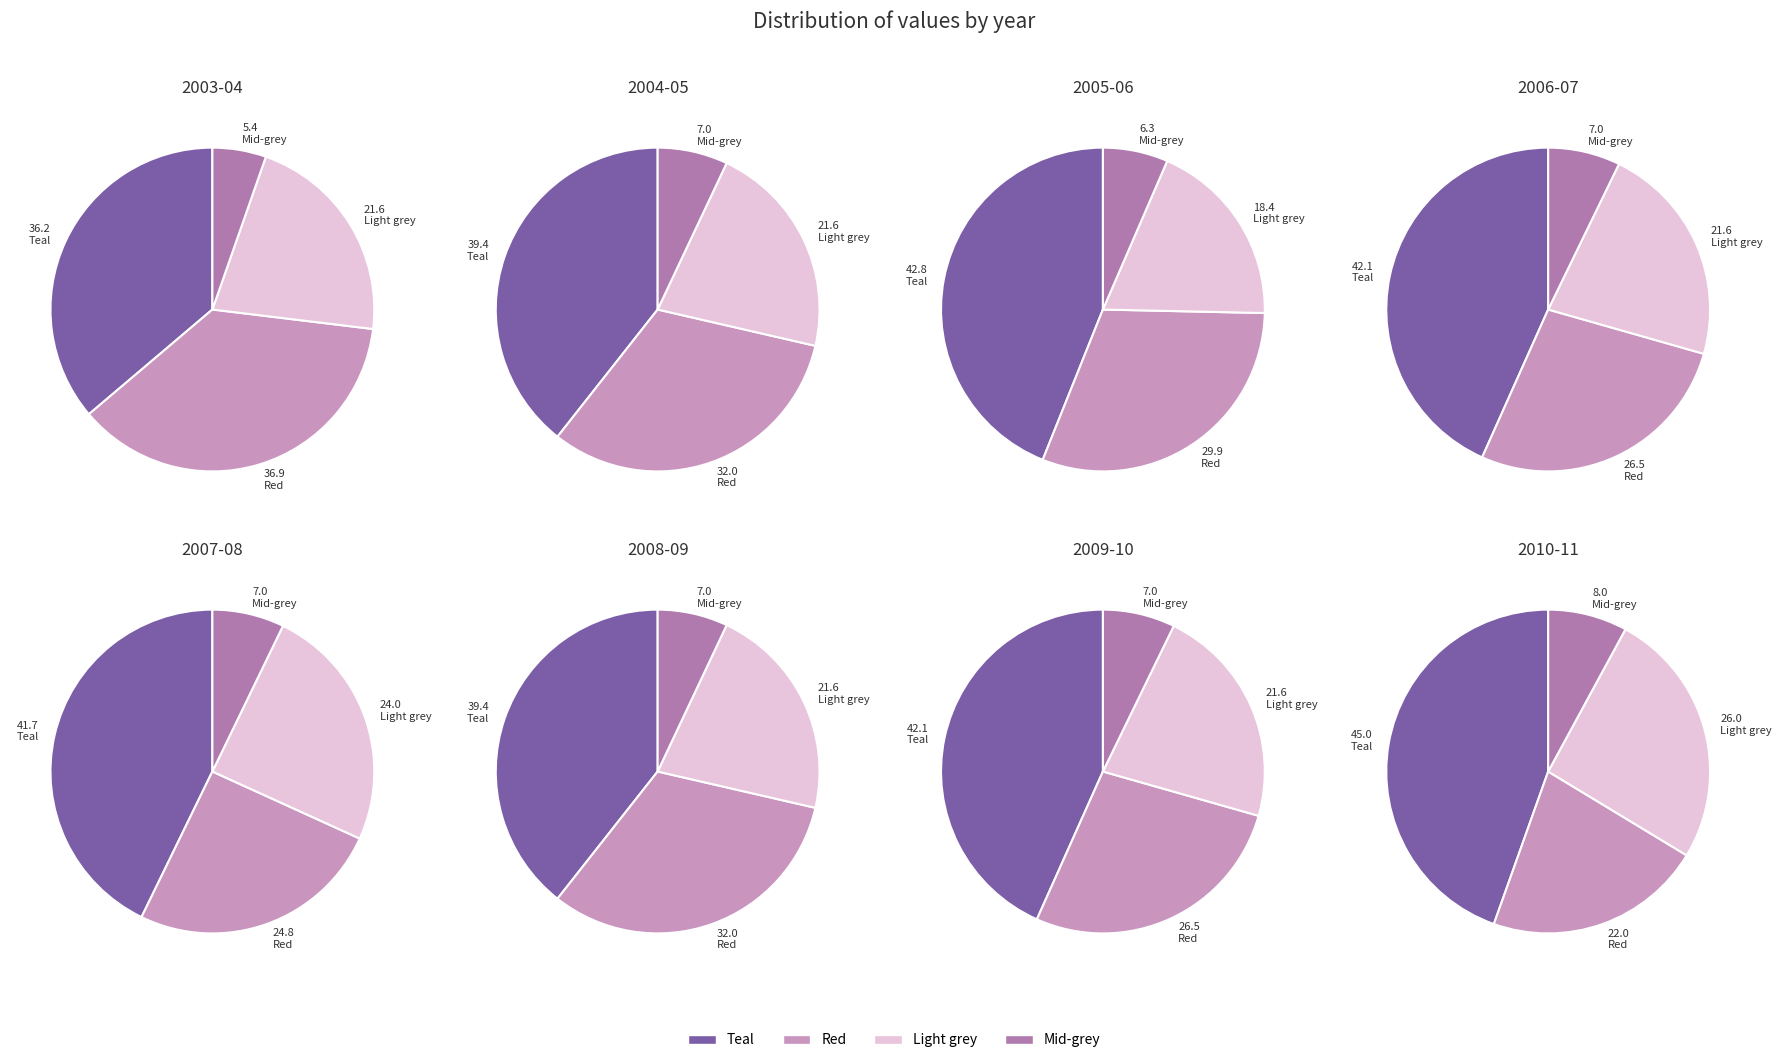

Rank the series by their maximum value, from lowest to highest.

Mid-grey, Light grey, Red, Teal